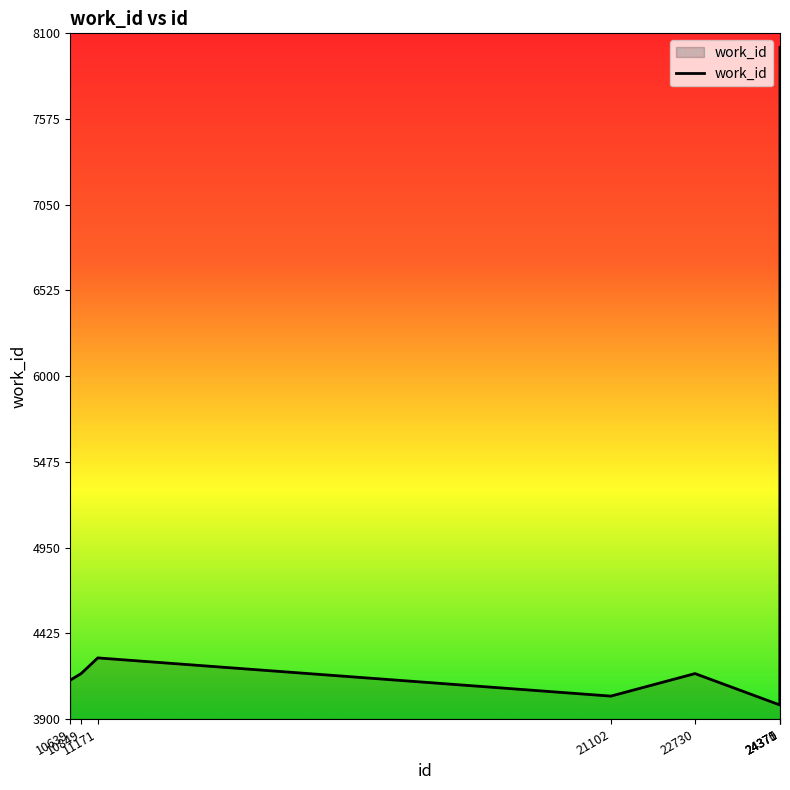

True or false: the data has more than 1 interior local peaks.

True